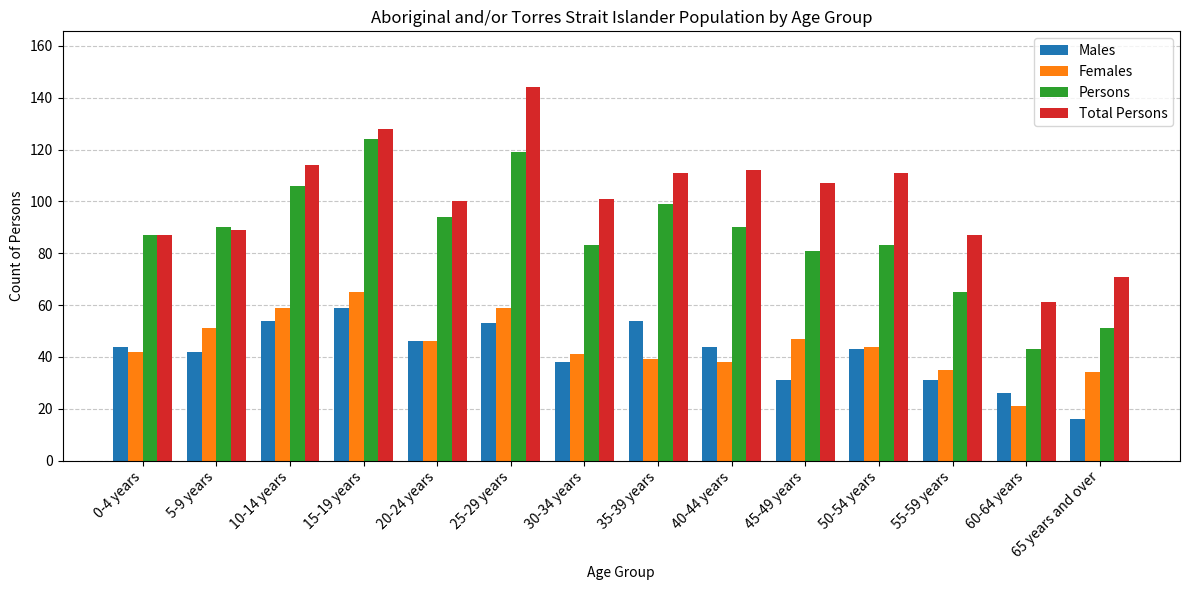

Which category has the highest value across all series?

25-29 years